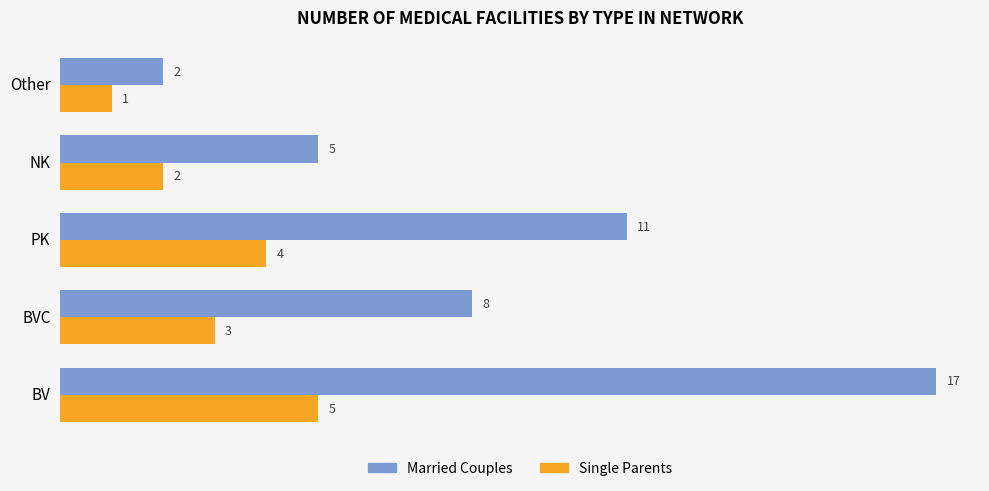

What are all the series names shown in the legend?

Married Couples, Single Parents